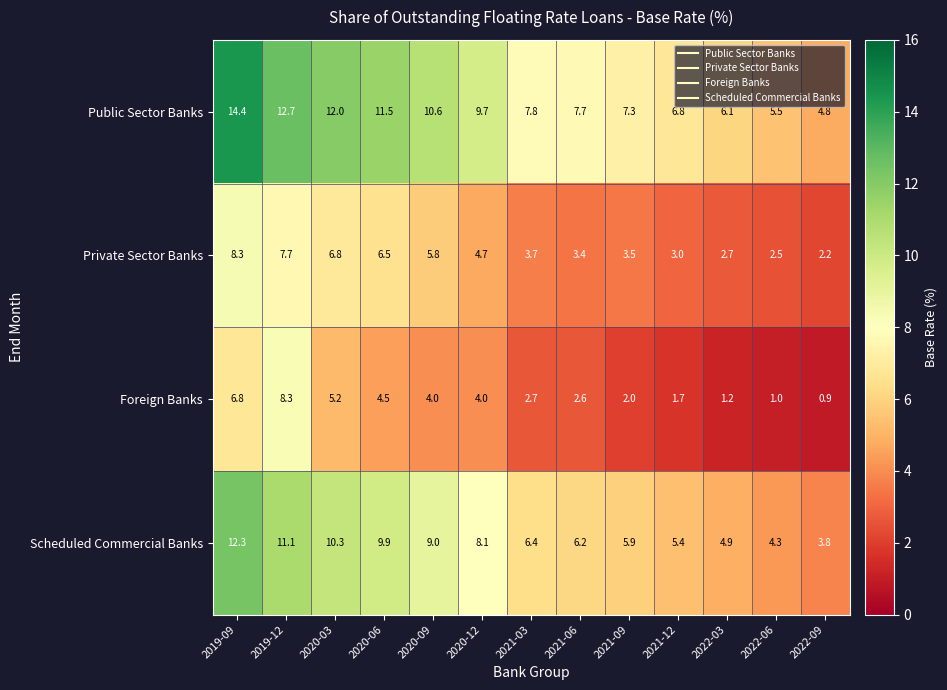

What is the sum of the Foreign Banks values at 2019-09 and 2020-06?

11.3